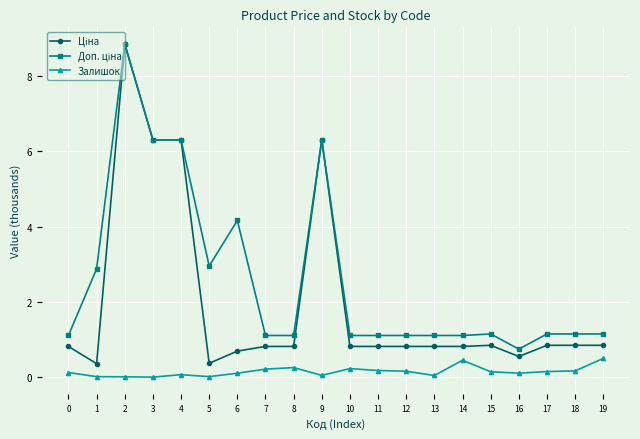

What is the total value across all series at 3?

12.6